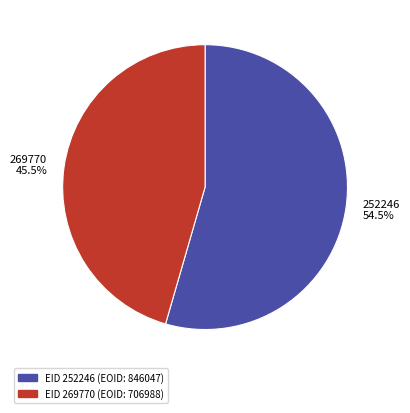

Rank the categories by value from highest to lowest.

252246, 269770